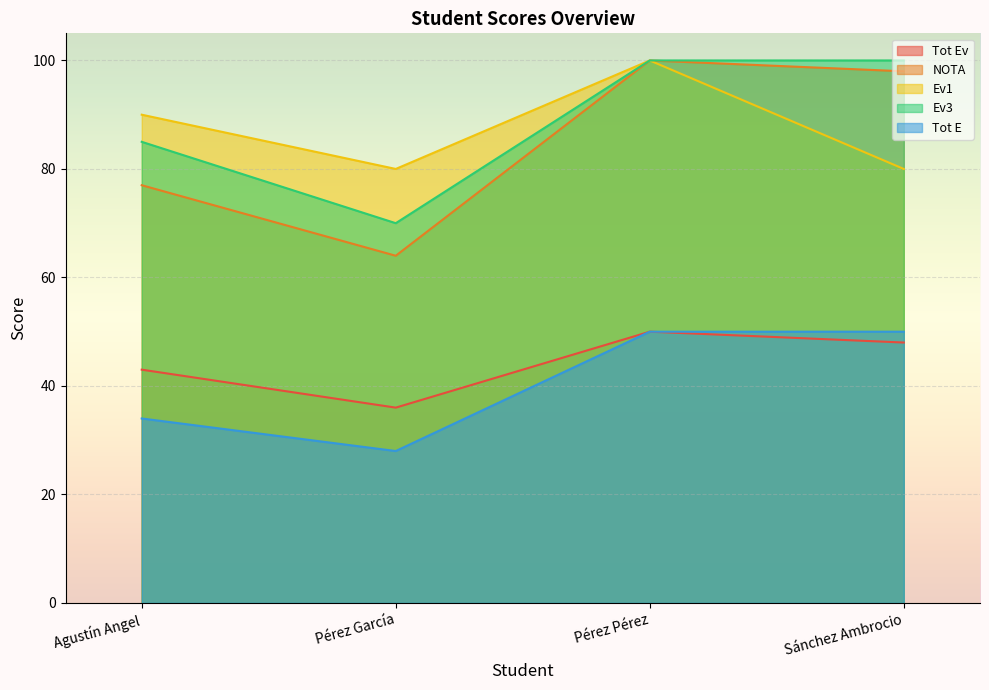

How many distinct data groups are displayed?

5